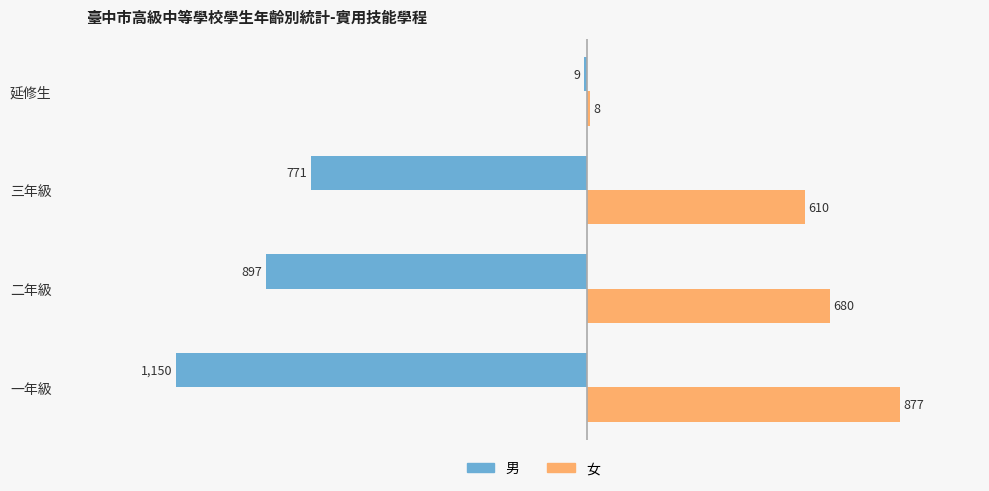

What is the total value across all series at 一年級?

-273